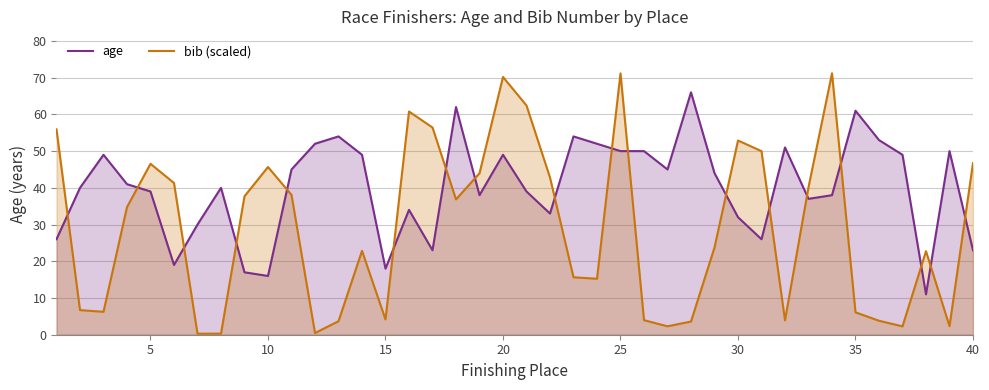

The value of age at 20 is 49.0. True or false?

True